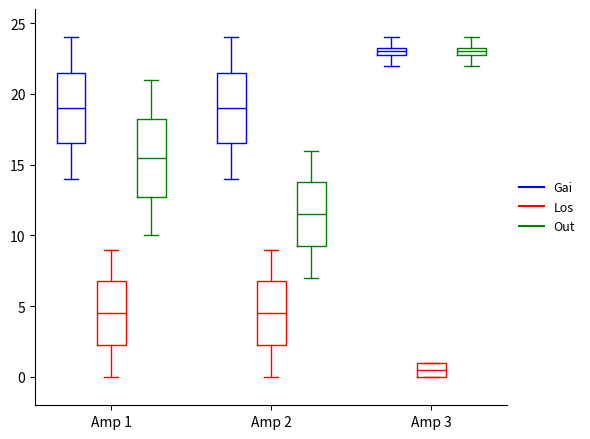

Comparing the boxes themselves (not the whiskers), which one is the tallest?

Amp 1 (Out)